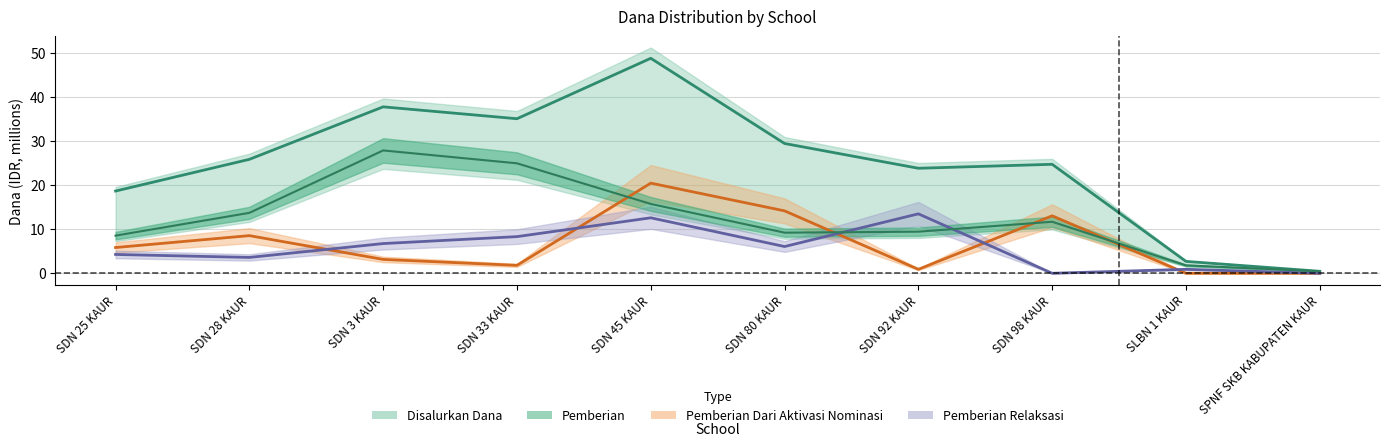

Which series has the largest total across all categories?

Disalurkan Dana